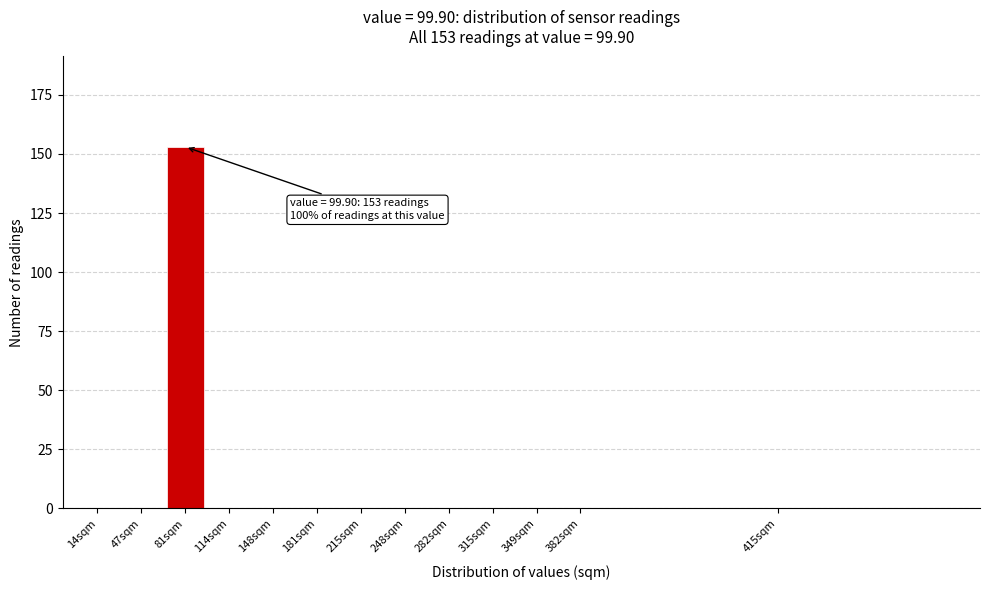

Reading left to right, transcribe all the data shown in this chart.

14sqm=0	47sqm=0	81sqm=153	114sqm=0	148sqm=0	181sqm=0	215sqm=0	248sqm=0	282sqm=0	315sqm=0	349sqm=0	382sqm=0	415sqm=0